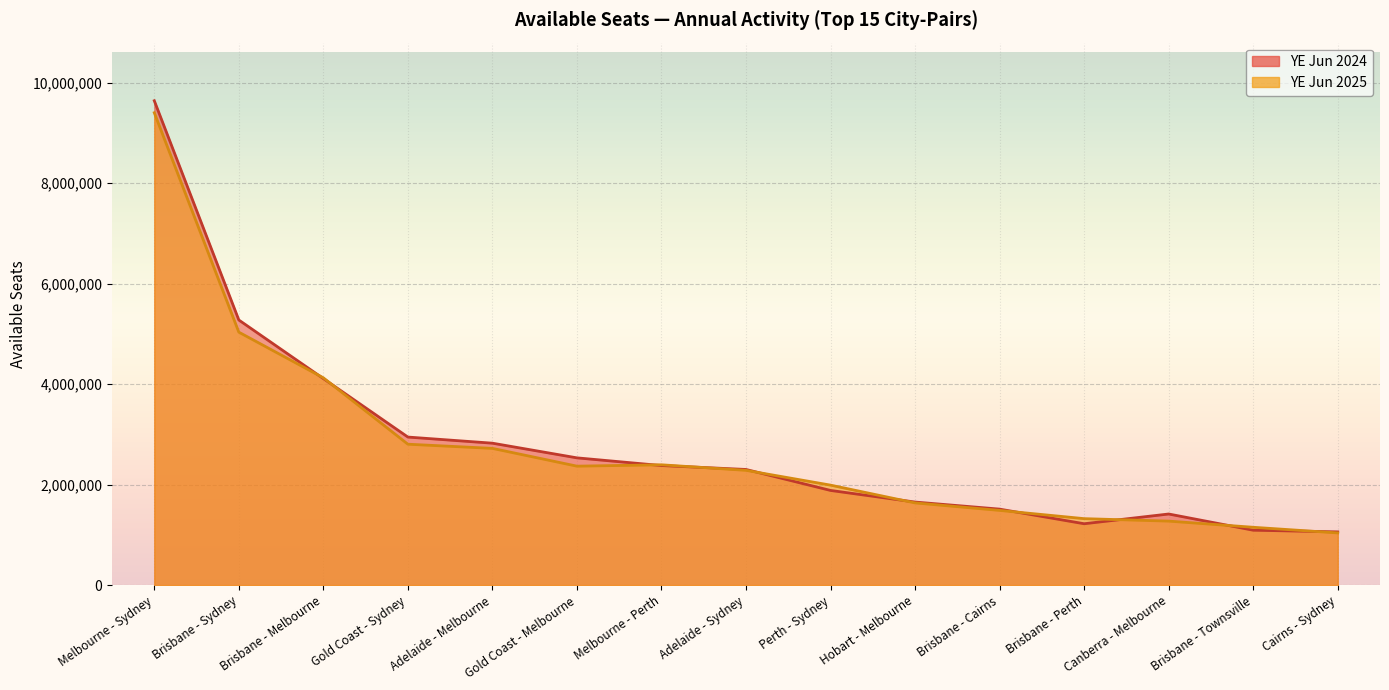

At which label is YE Jun 2024 closest to 5350900?

Brisbane - Sydney